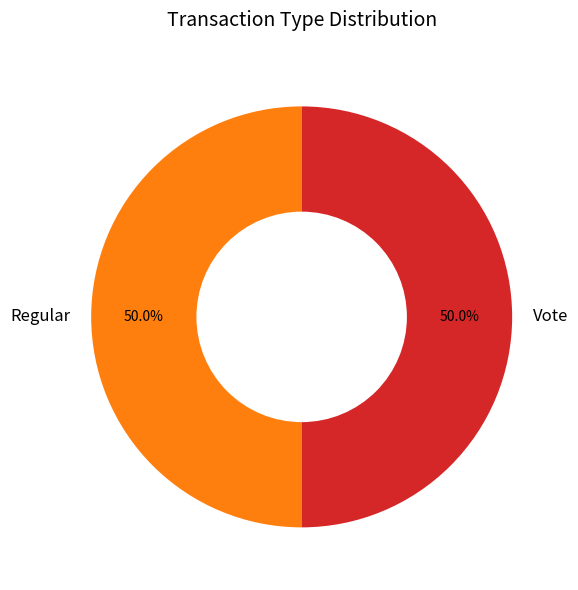

The Vote slice represents 58% of the pie. True or false?

False